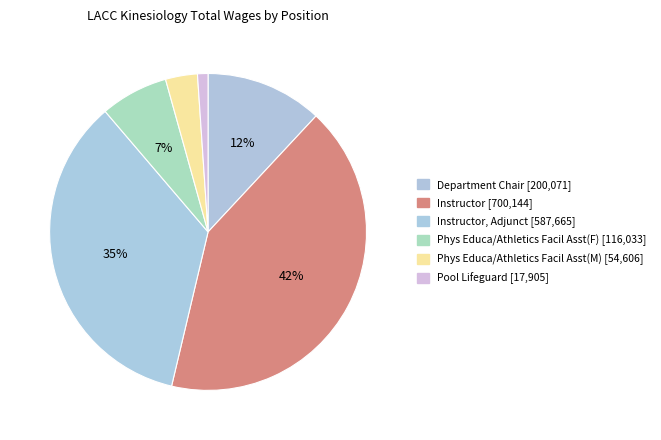

How many slices are in this pie chart?

6